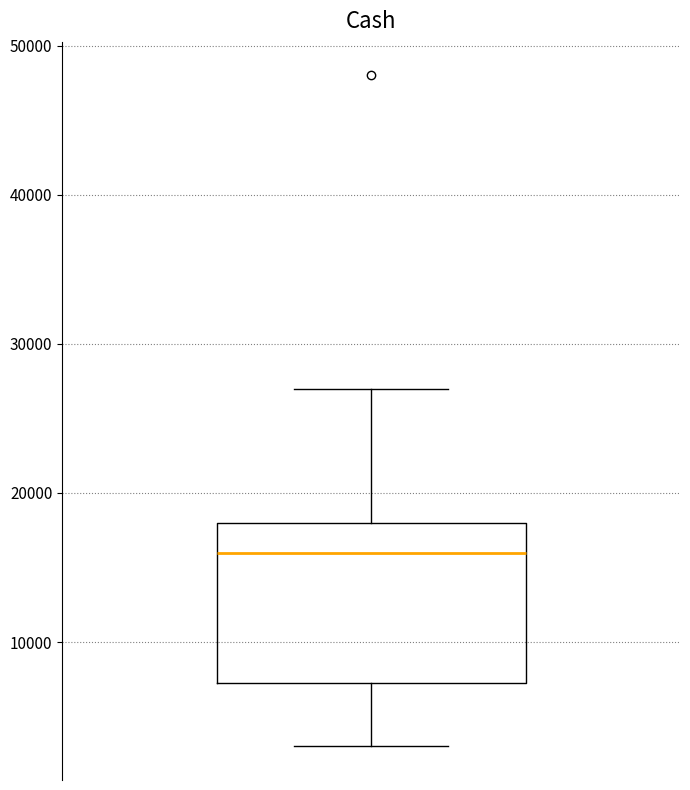

Transcribe this box plot: give where the median line is, the range the box spans, and where the two whiskers end, as read against the y-axis. The values are not printed on the chart, so give them approximately, as read against the axis.

median 16000, box 7000 to 18000, whiskers 3000 to 27000